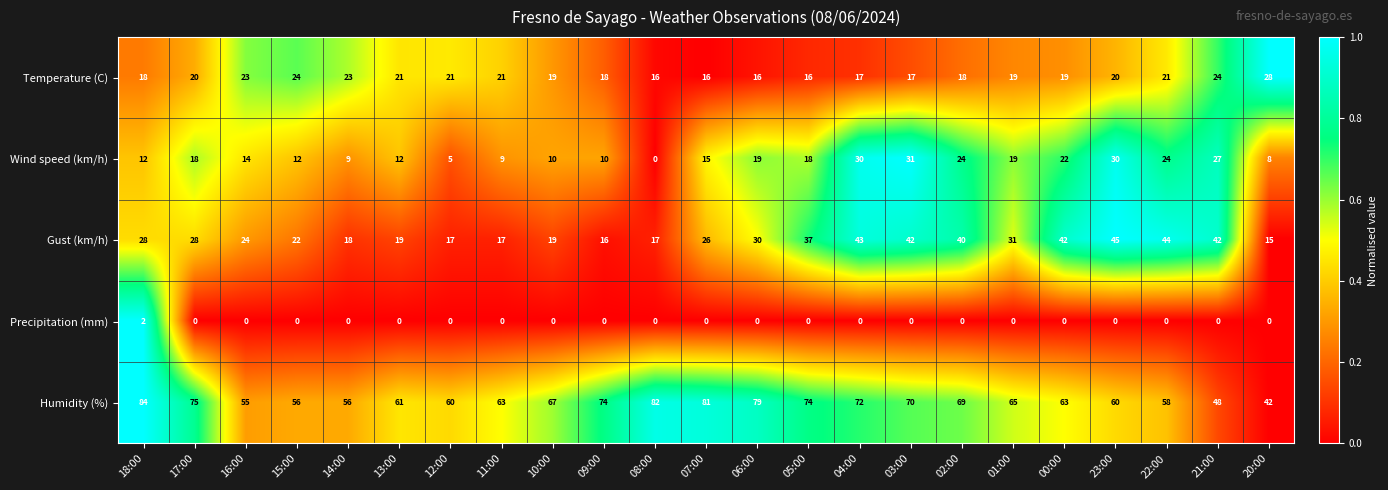

Rank the series by their maximum value, from lowest to highest.

Precipitation (mm), Temperature (C), Wind speed (km/h), Gust (km/h), Humidity (%)